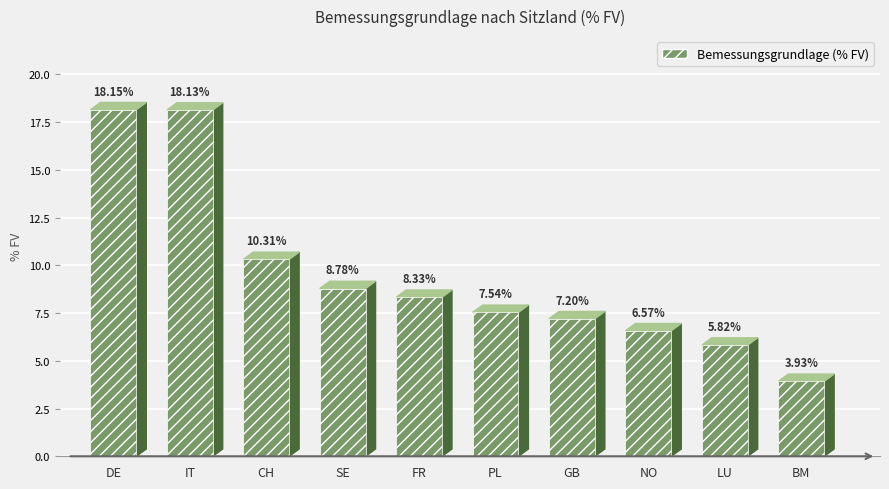

Does the chart contain any negative values?

No